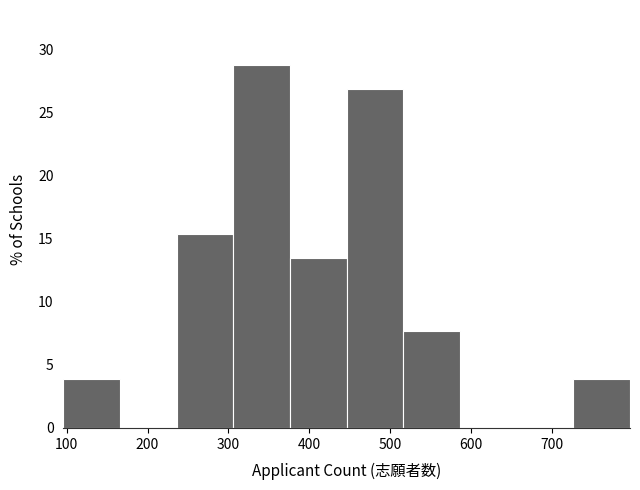

What is the height of the bar covering 306 to 376 on the x-axis? Neither the bar edges nor the heights are printed on the chart, so give them approximately, as read against the axes.

29.0